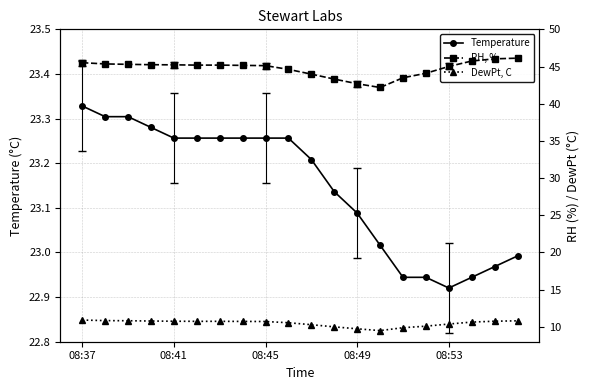

How many categories are shown in the chart?

20